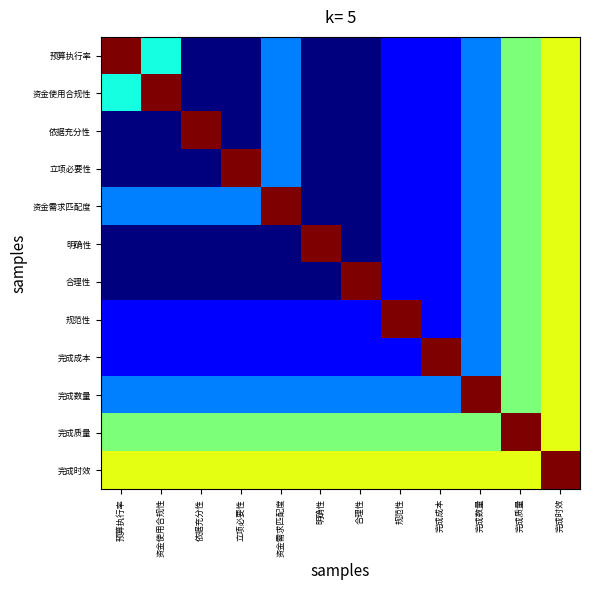

List the series in order of their peak value, highest first.

预算执行率, 资金使用合规性, 依据充分性, 立项必要性, 资金需求匹配度, 明确性, 合理性, 规范性, 完成成本, 完成数量, 完成质量, 完成时效